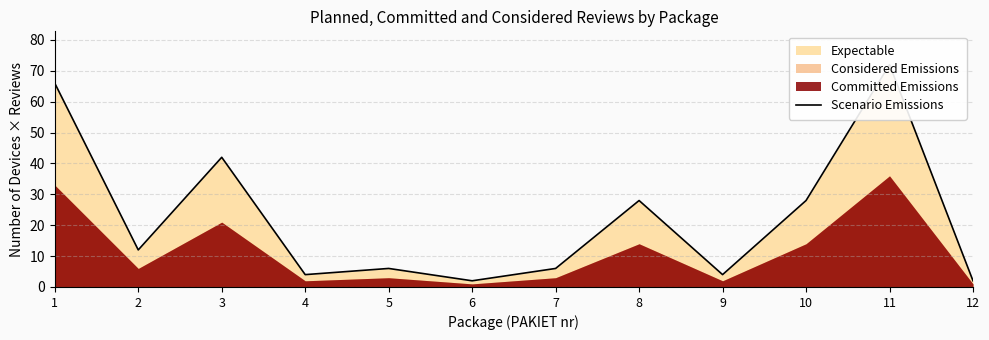

Reading right to left, extract all data points from this chart.

2	72	28	4	28	6	2	6	4	42	12	66